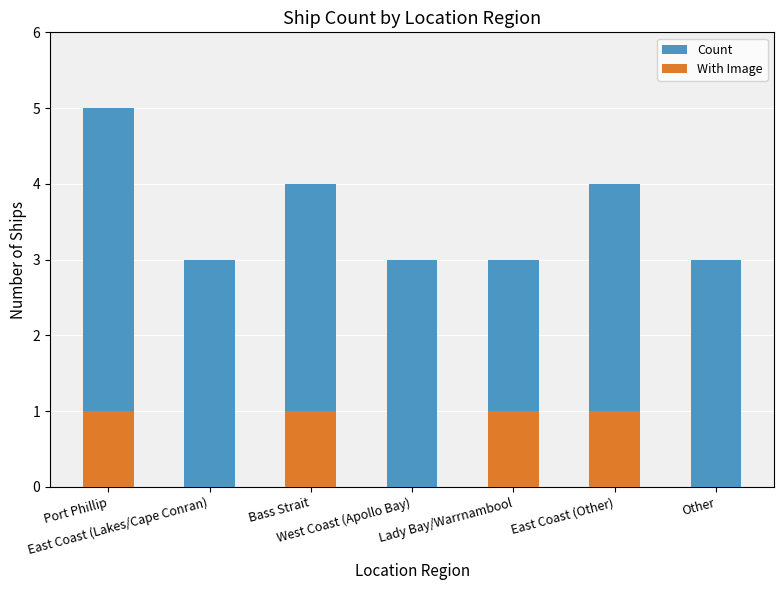

True or false: With Image has a value of 2 at Port Phillip.

False